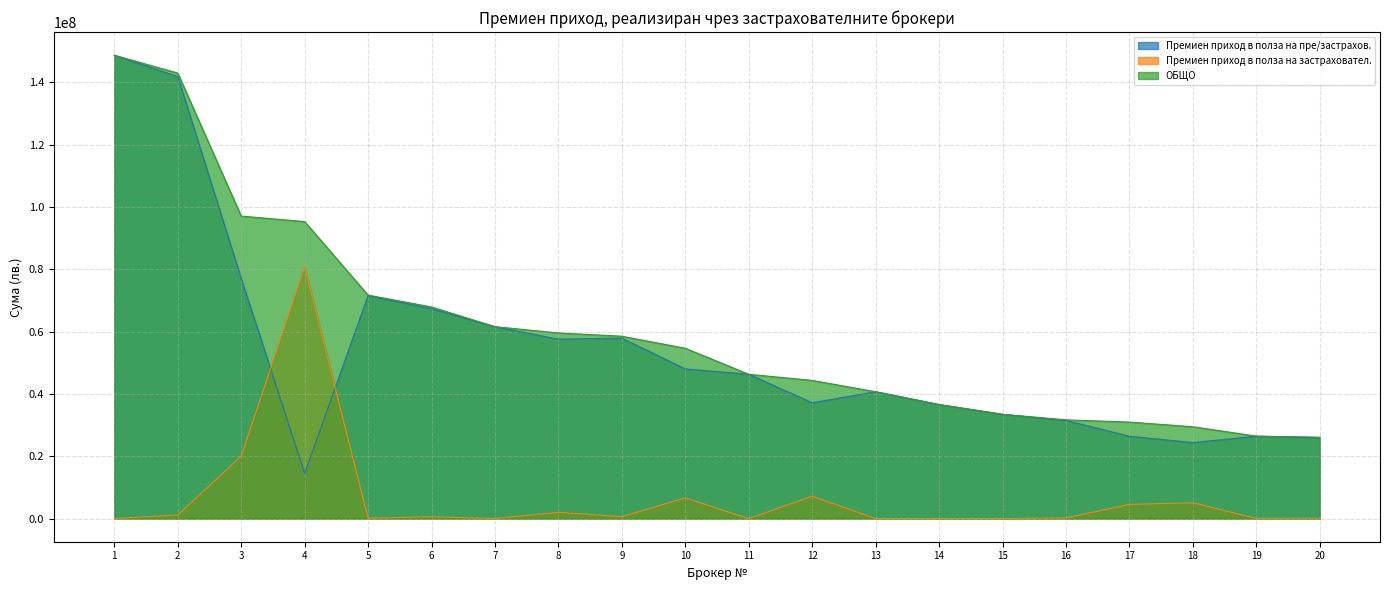

Which category has the lowest value in the Премиен приход в полза на пре/застрахов. series?

4